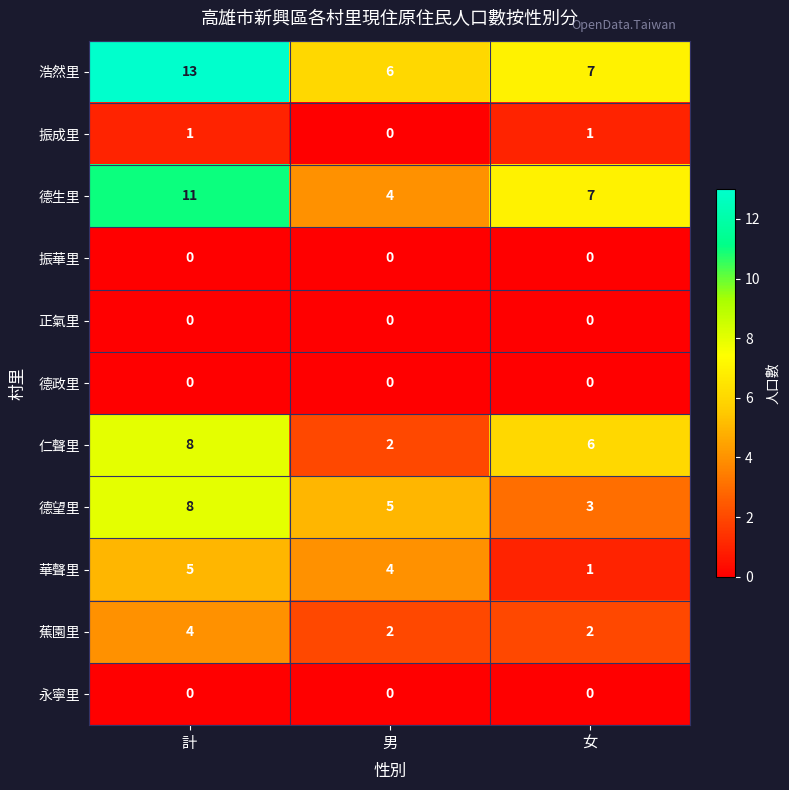

The value of 振華里 at 男 is 0. True or false?

True